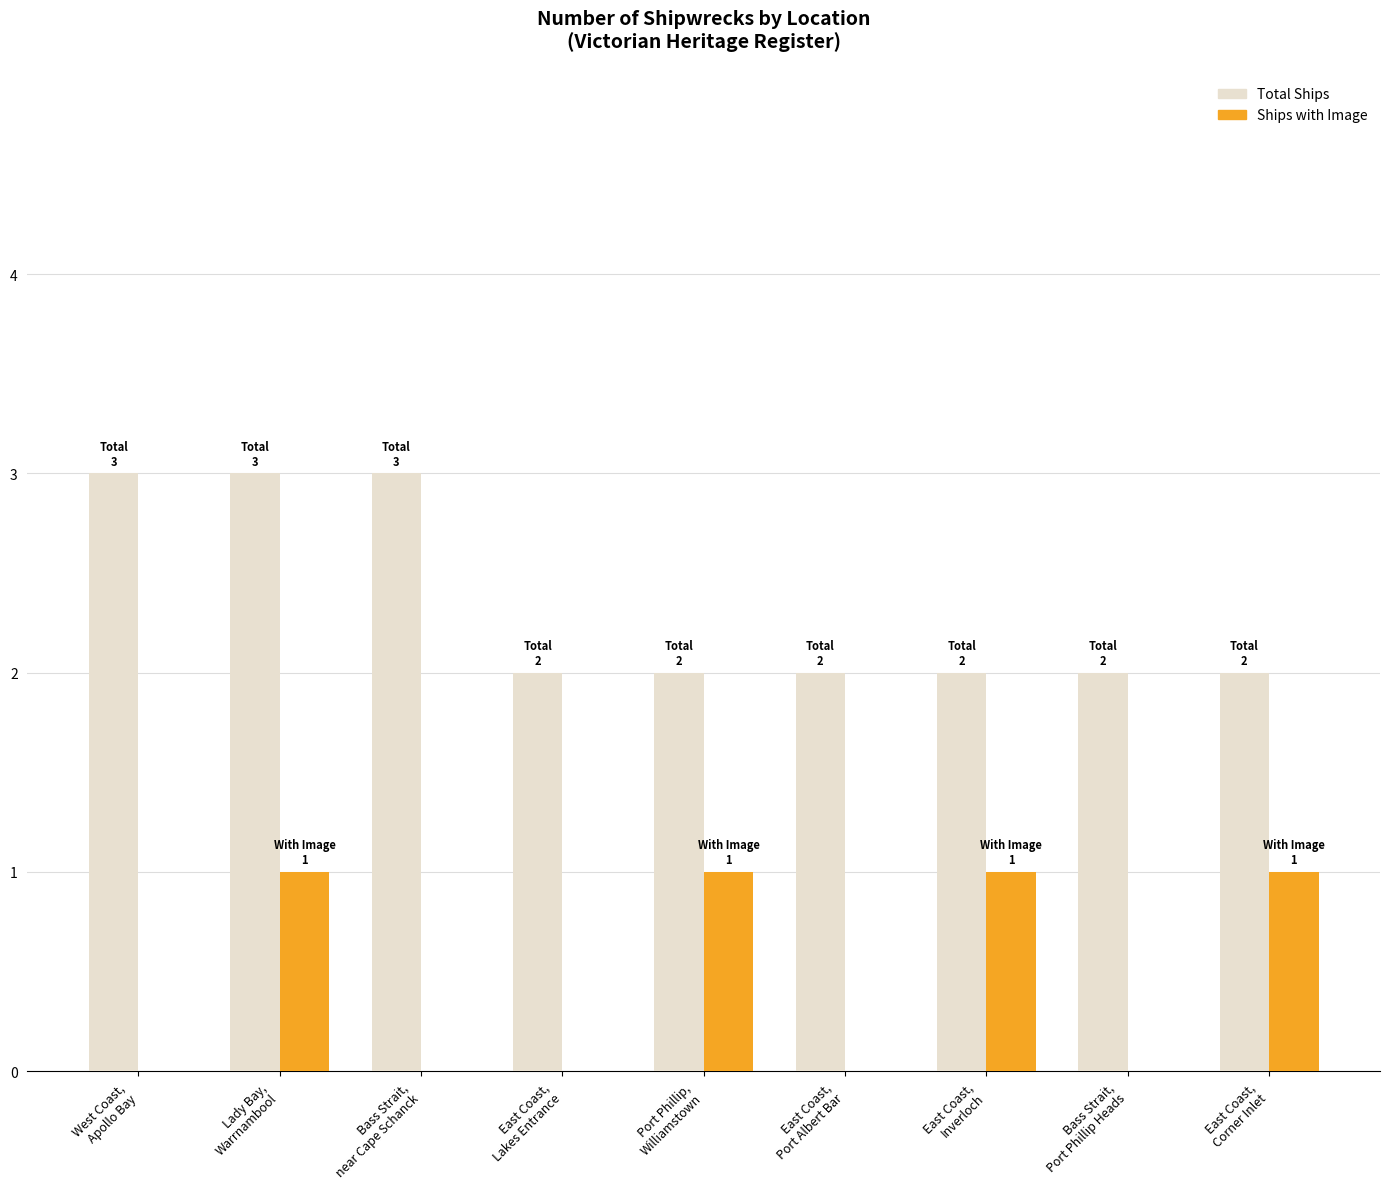

What is the maximum value shown in the chart?

3